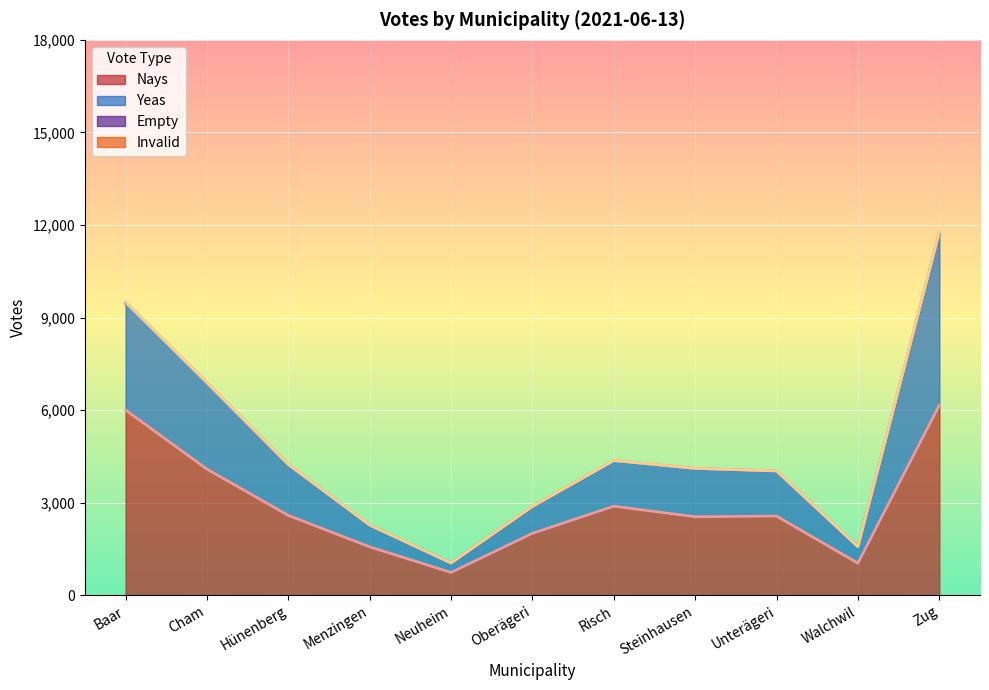

The value of Nays at Hünenberg is 2585. True or false?

True